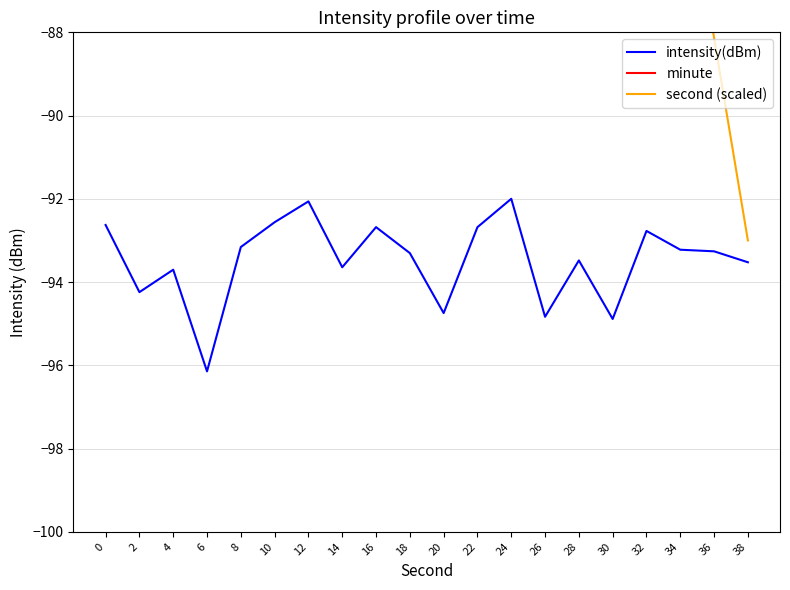

At how many categories does at least one series exceed -87?

20